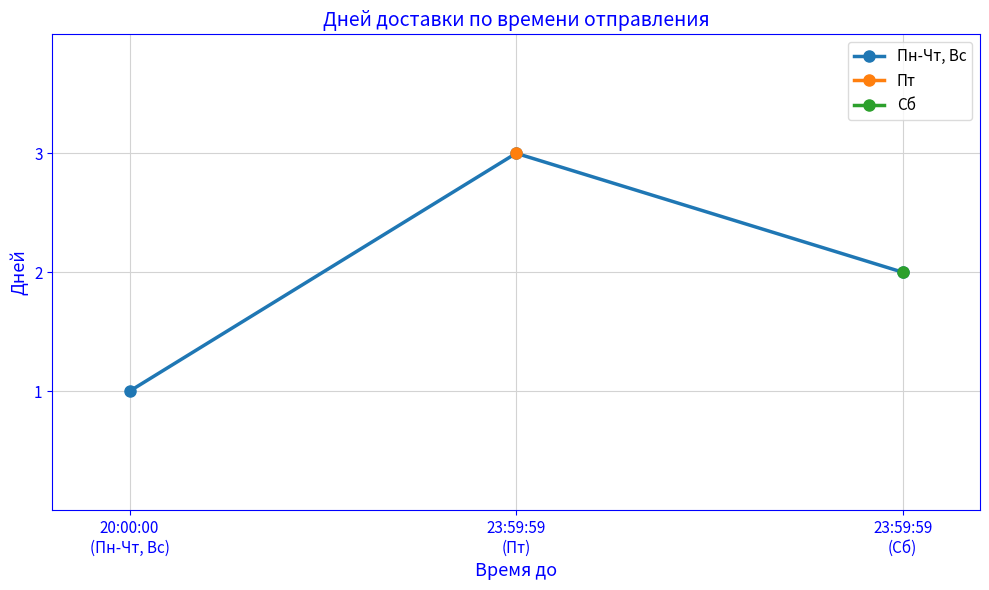

Reading left to right, transcribe all the data shown in this chart.

1	3	2